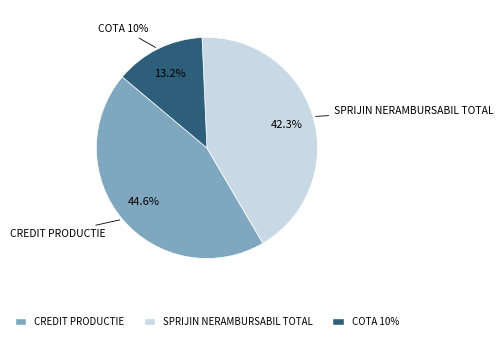

How many slices are in this pie chart?

3